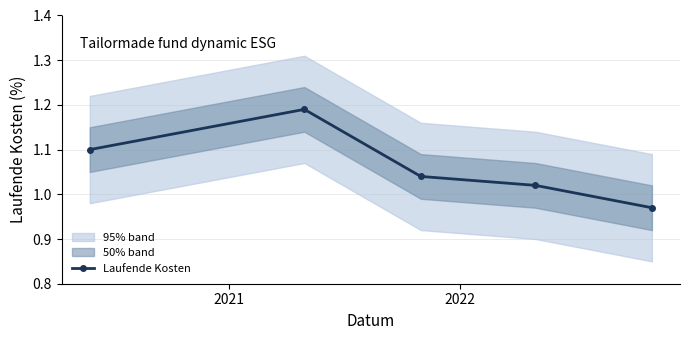

What is the difference between the maximum and minimum values?

0.2